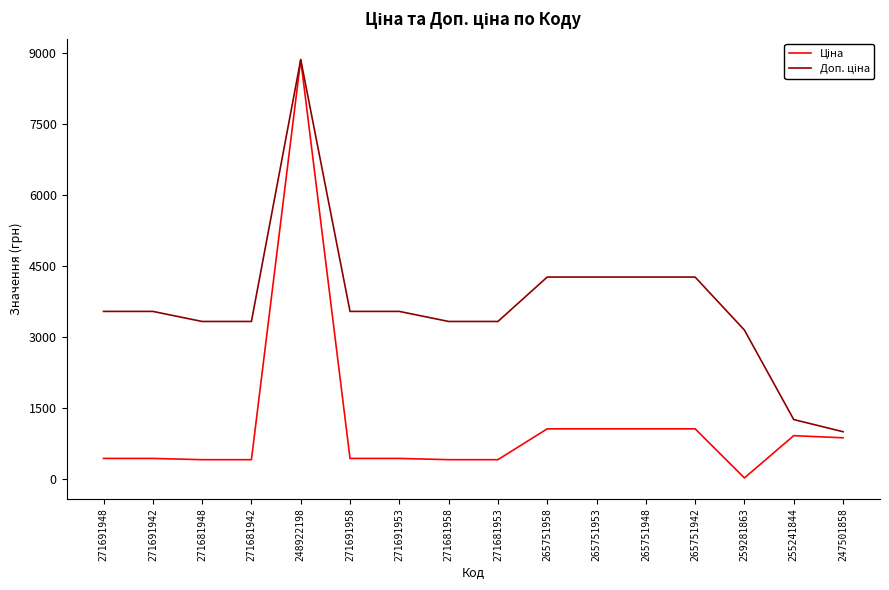

What is the total value across all series at 271691953?

3988.1